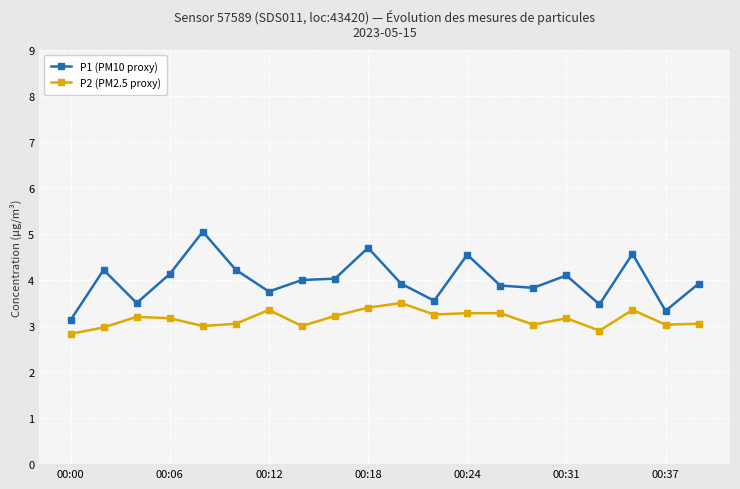

How many series are shown in this chart?

2